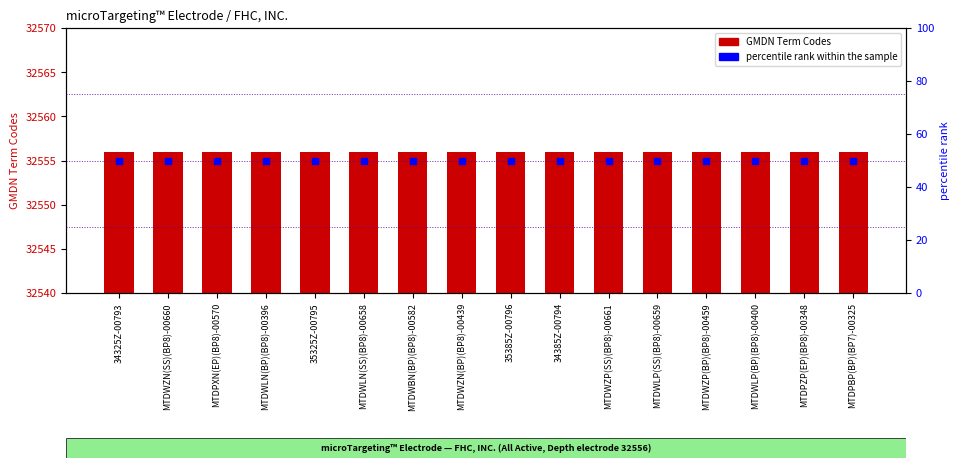

Which series reaches the maximum Y coordinate?

GMDN Term Codes